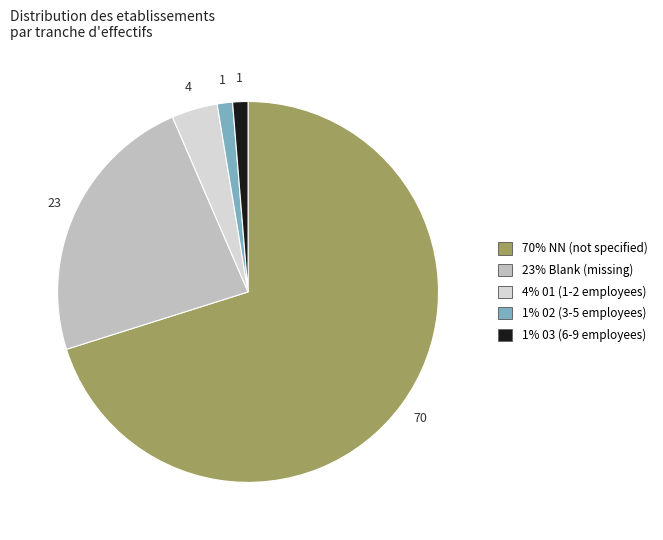

Does any single category account for the majority?

Yes